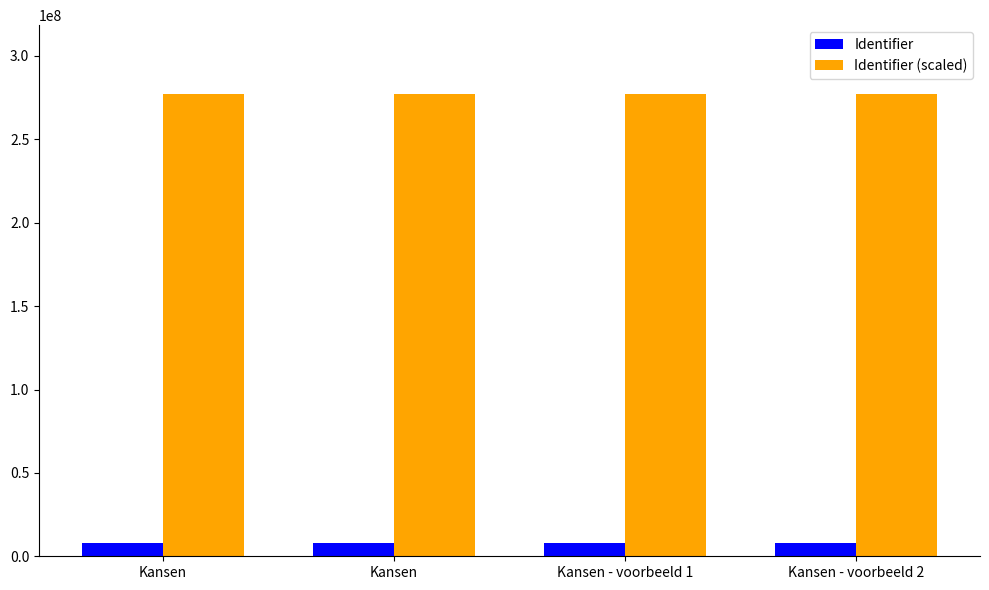

How many groups of bars are there?

4